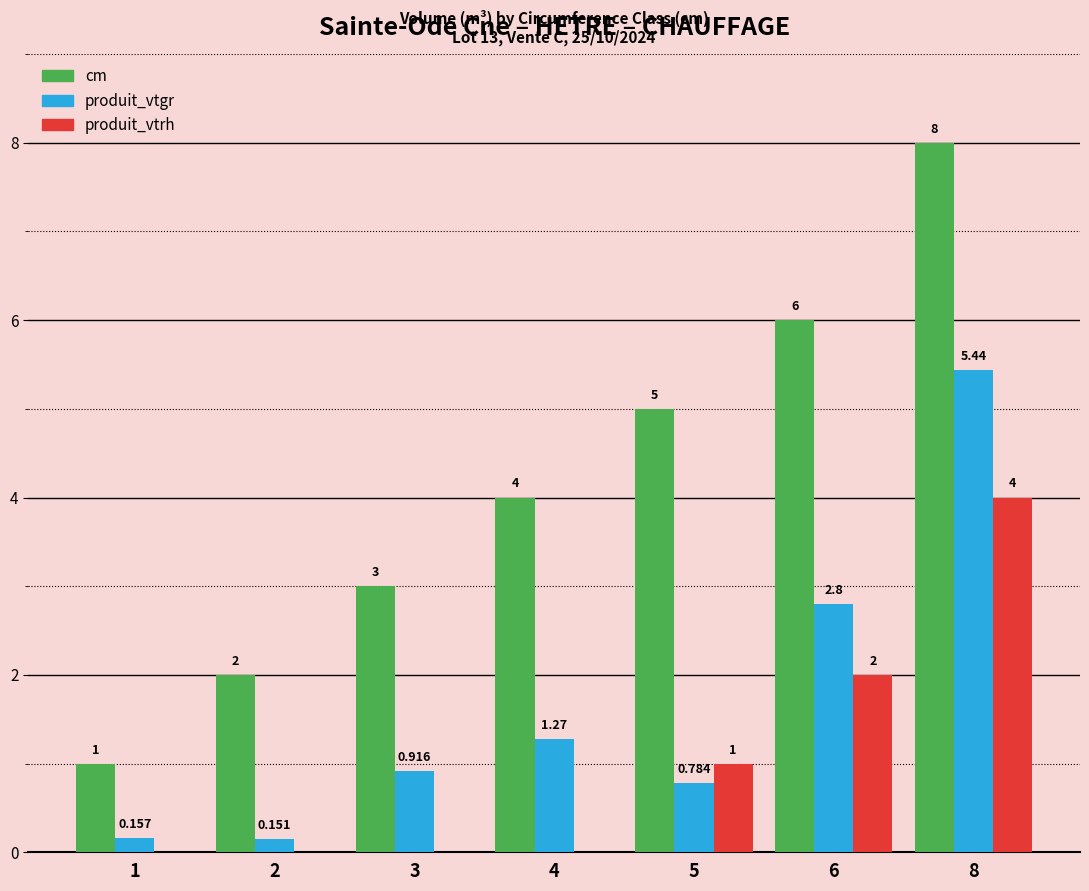

How many groups of bars are there?

7